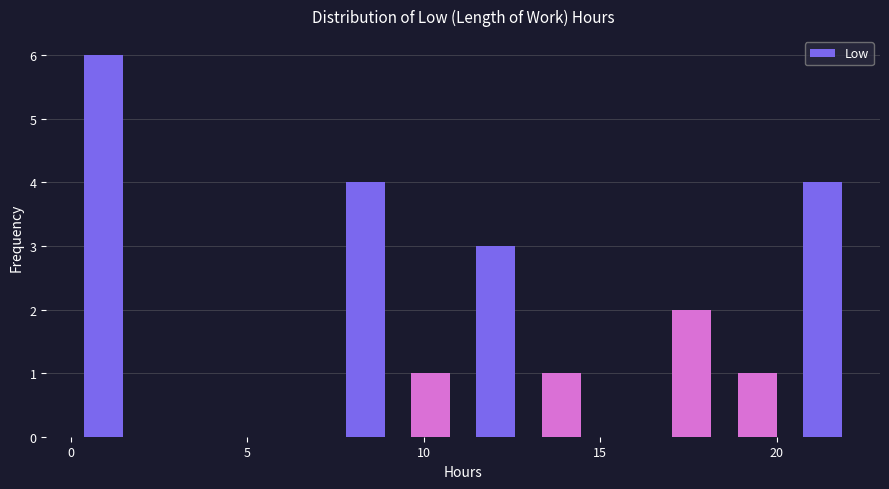

Around what value on the x-axis is the tallest bar? Give the approximate position of its centre, as read against the axis.

1.0